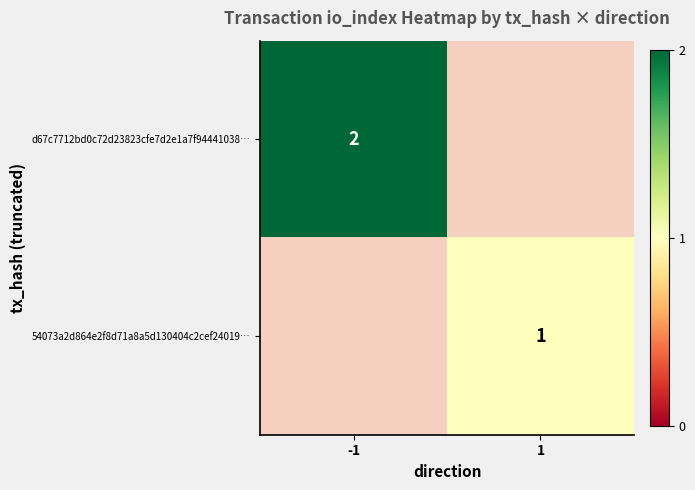

Is it true that d67c7712bd0c72d23823cfe7d2e1a7f94441038… equals 2 at -1?

True